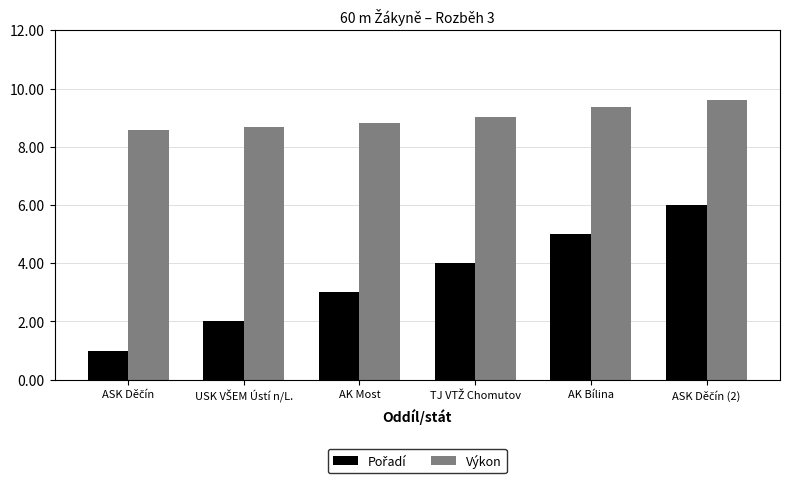

At how many categories does at least one series exceed 8?

6